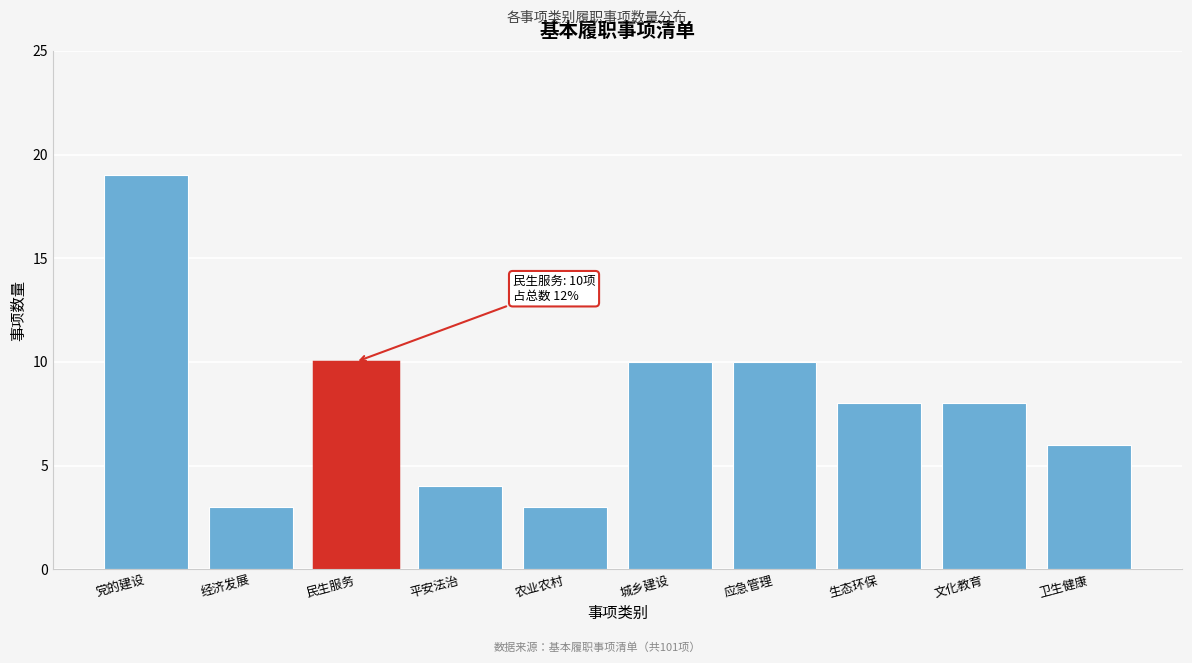

Reading left to right, what are all the values shown in this chart?

党的建设=19	经济发展=3	民生服务=10	平安法治=4	农业农村=3	城乡建设=10	应急管理=10	生态环保=8	文化教育=8	卫生健康=6